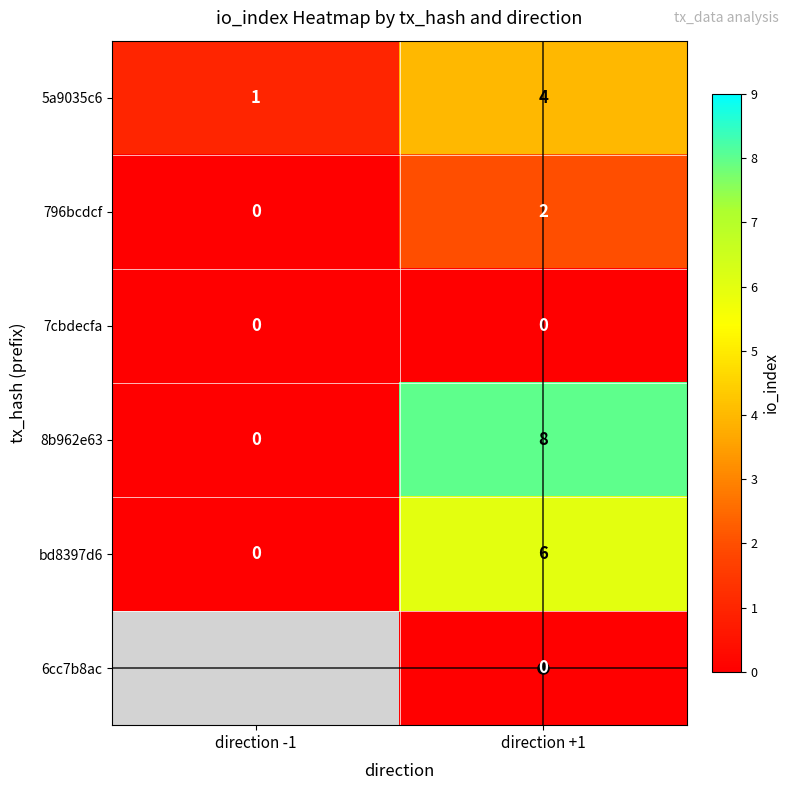

Count the 8b962e63 values in the range 0 to 8.

2